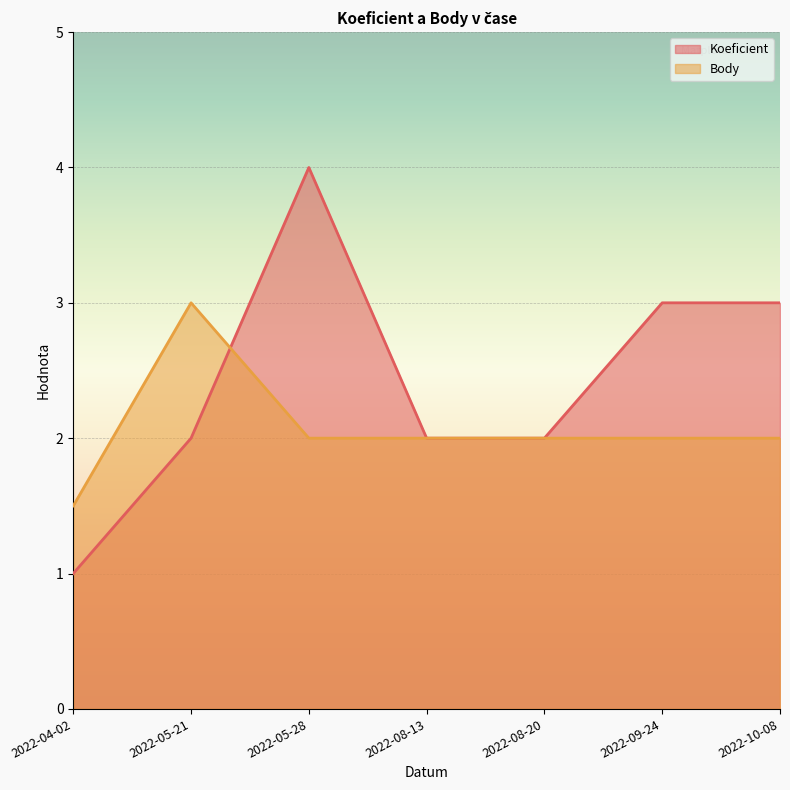

True or false: Koeficient has a value of 0.7 at 2022-04-02.

False